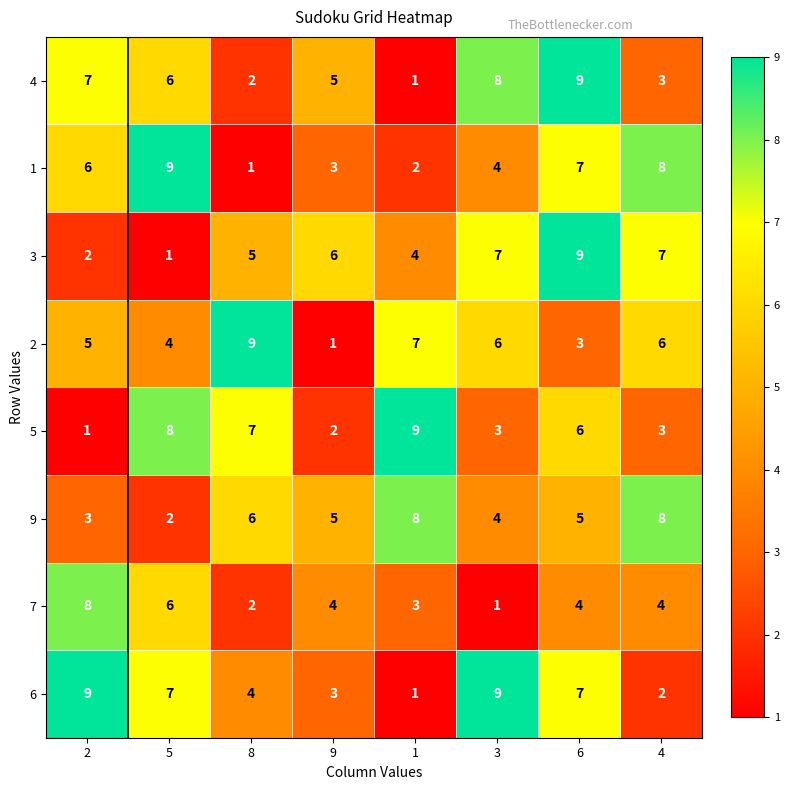

How many categories are shown in the chart?

8